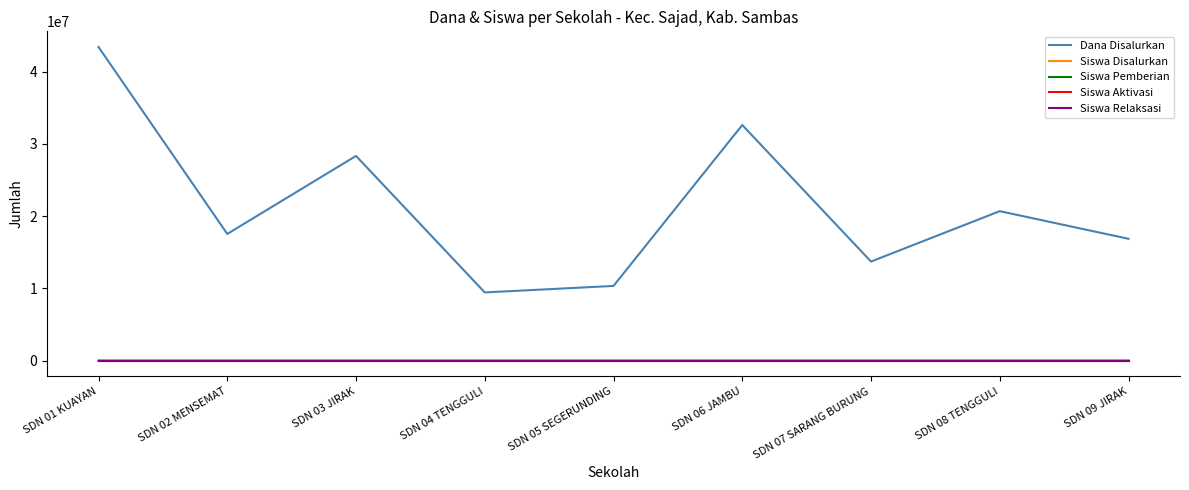

Reading left to right, what are all the values shown in this chart?

Dana Disalurkan: SDN 01 KUAYAN=43425000	SDN 02 MENSEMAT=17550000	SDN 03 JIRAK=28350000	SDN 04 TENGGULI=9450000	SDN 05 SEGERUNDING=10350000	SDN 06 JAMBU=32625000	SDN 07 SARANG BURUNG=13725000	SDN 08 TENGGULI=20700000	SDN 09 JIRAK=16875000
Siswa Disalurkan: SDN 01 KUAYAN=107	SDN 02 MENSEMAT=44	SDN 03 JIRAK=73	SDN 04 TENGGULI=23	SDN 05 SEGERUNDING=24	SDN 06 JAMBU=85	SDN 07 SARANG BURUNG=37	SDN 08 TENGGULI=54	SDN 09 JIRAK=41
Siswa Pemberian: SDN 01 KUAYAN=107	SDN 02 MENSEMAT=44	SDN 03 JIRAK=73	SDN 04 TENGGULI=23	SDN 05 SEGERUNDING=24	SDN 06 JAMBU=85	SDN 07 SARANG BURUNG=37	SDN 08 TENGGULI=54	SDN 09 JIRAK=41
Siswa Aktivasi: SDN 01 KUAYAN=0	SDN 02 MENSEMAT=0	SDN 03 JIRAK=0	SDN 04 TENGGULI=0	SDN 05 SEGERUNDING=0	SDN 06 JAMBU=0	SDN 07 SARANG BURUNG=0	SDN 08 TENGGULI=0	SDN 09 JIRAK=0
Siswa Relaksasi: SDN 01 KUAYAN=0	SDN 02 MENSEMAT=0	SDN 03 JIRAK=0	SDN 04 TENGGULI=0	SDN 05 SEGERUNDING=0	SDN 06 JAMBU=0	SDN 07 SARANG BURUNG=0	SDN 08 TENGGULI=0	SDN 09 JIRAK=0